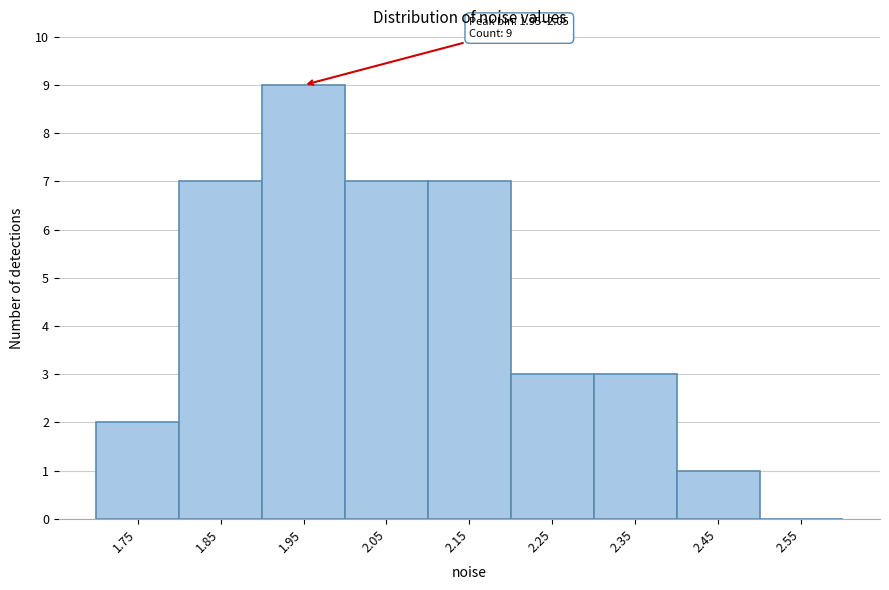

Reading left to right, transcribe all the data shown in this chart.

1.75=2	1.85=7	1.95=9	2.05=7	2.15=7	2.25=3	2.35=3	2.45=1	2.55=0